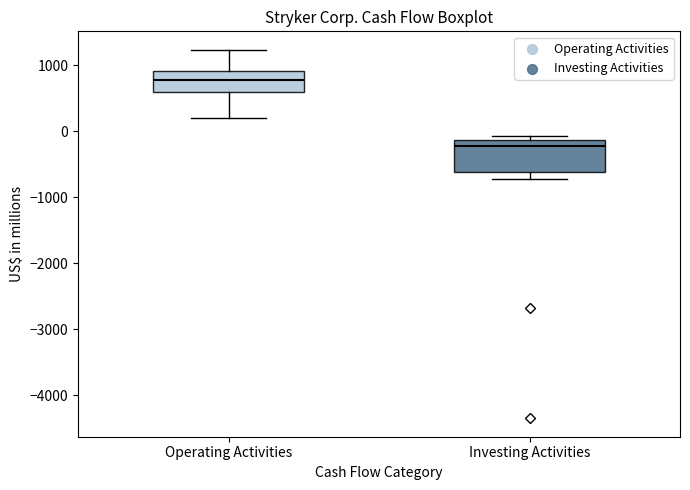

Reading left to right, transcribe this box plot: for each box, give where its median line is, the range the box spans, and where its two whiskers end, as read against the y-axis. The values are not printed on the chart, so give them approximately, as read against the axis.

Operating Activities: median 800, box 600 to 900, whiskers 200 to 1200
Investing Activities: median -200, box -600 to -100, whiskers -700 to -100 (just above the box's upper edge)